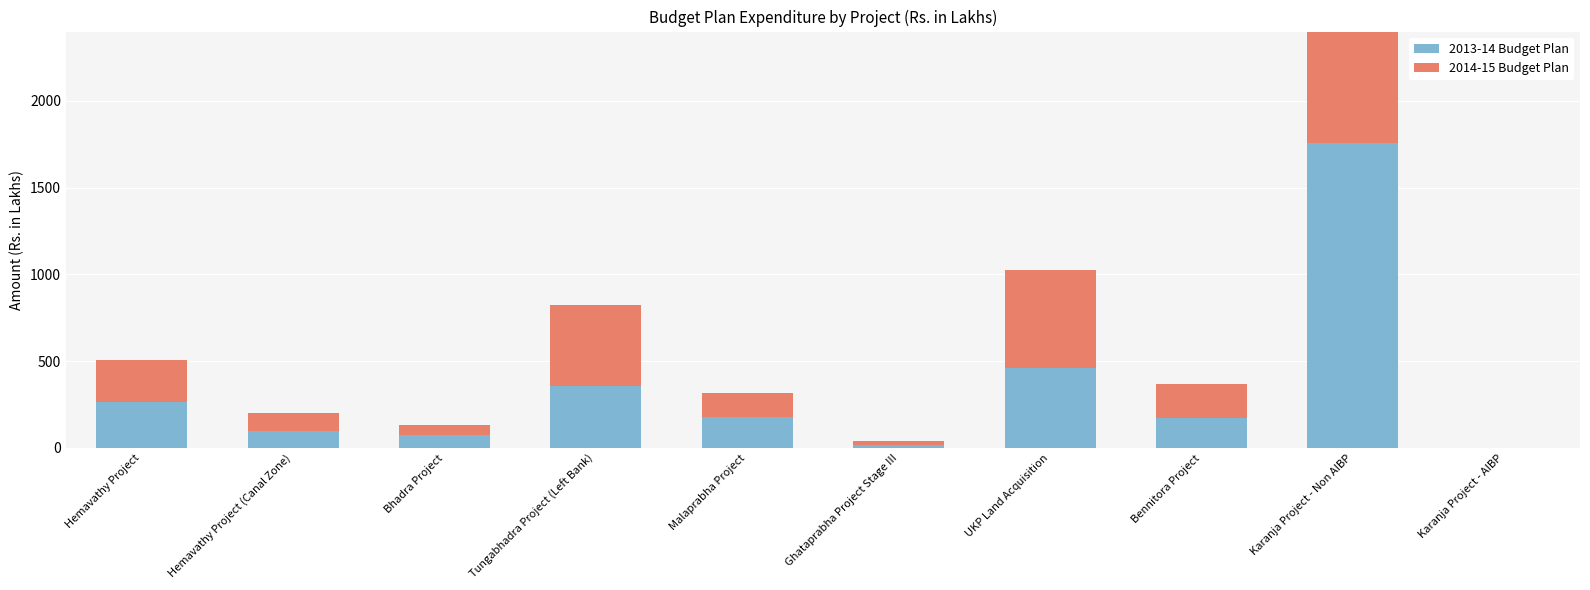

Reading left to right, list all the values displayed in this chart.

2013-14 Budget Plan: 261.9	96.8	73.0	357.0	177.7	15.9	461.0	172.1	1756.7	0.0
2014-15 Budget Plan: 243.1	105.4	61.4	464.1	140.8	23.5	561.8	197.3	1794.8	0.0